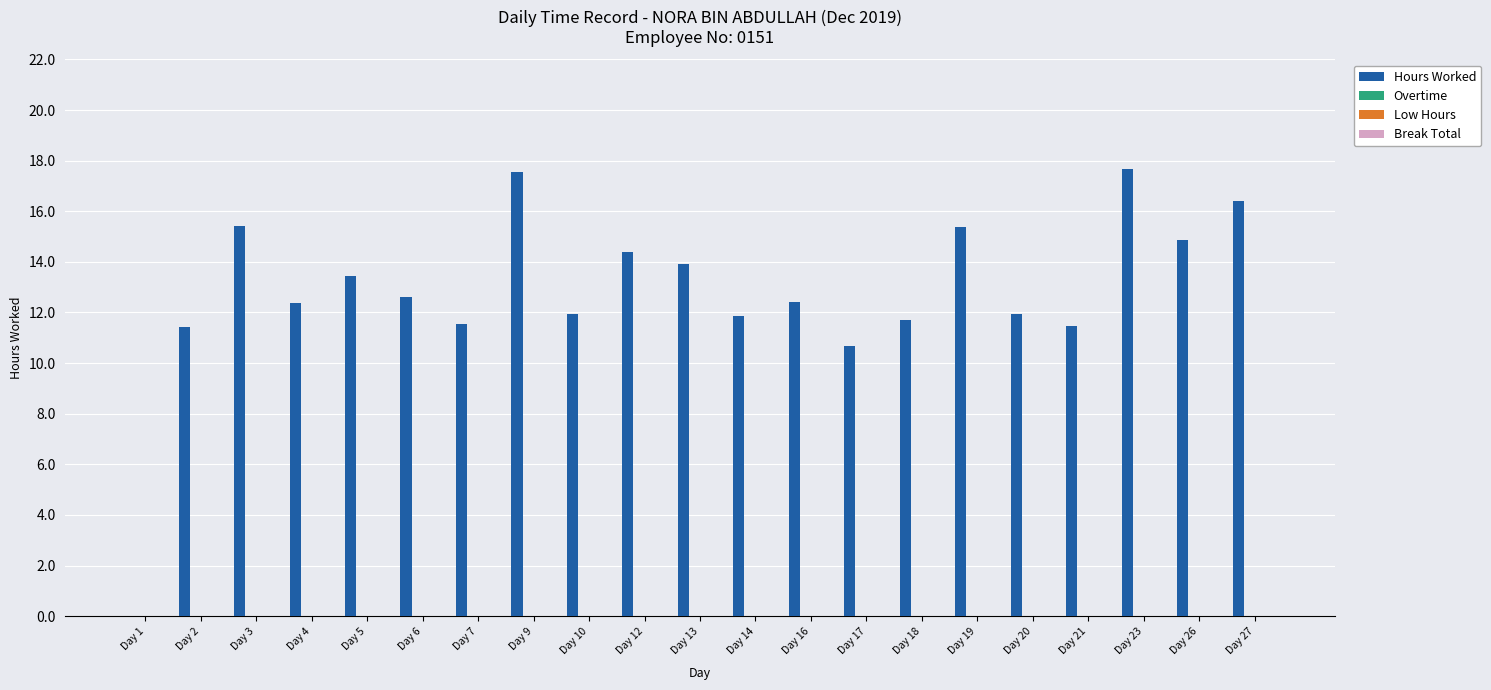

What is the sum of all values?

269.0